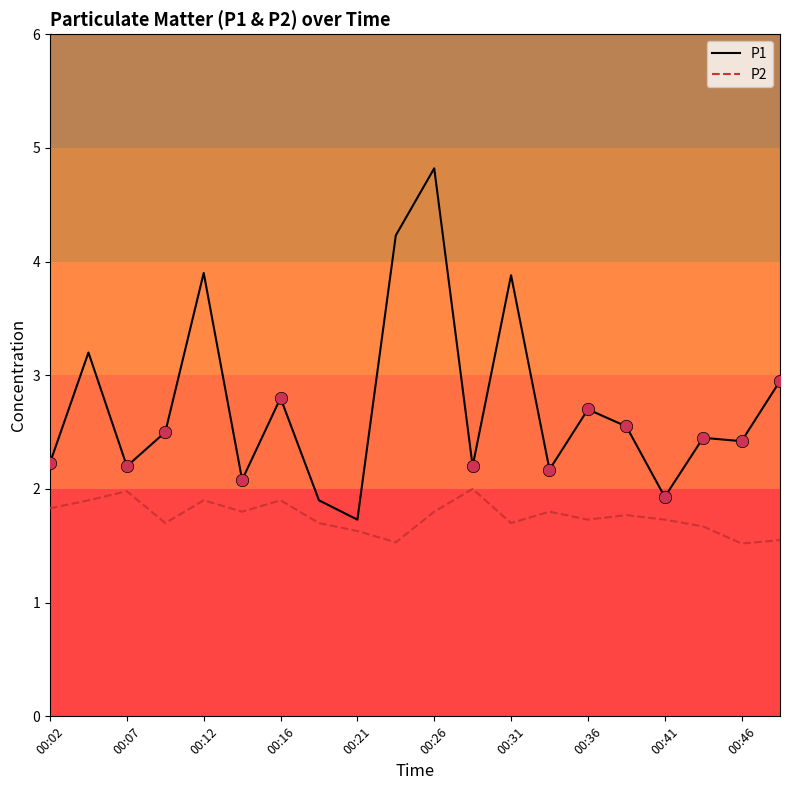

Which series has the largest total across all categories?

P1